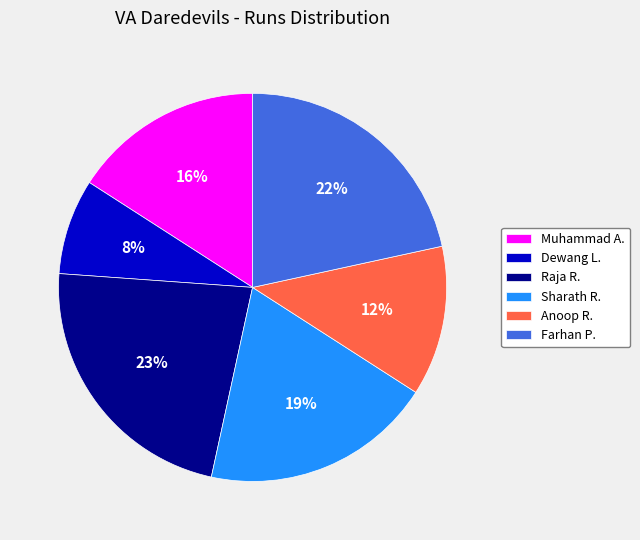

Count the number of slices in the pie.

6